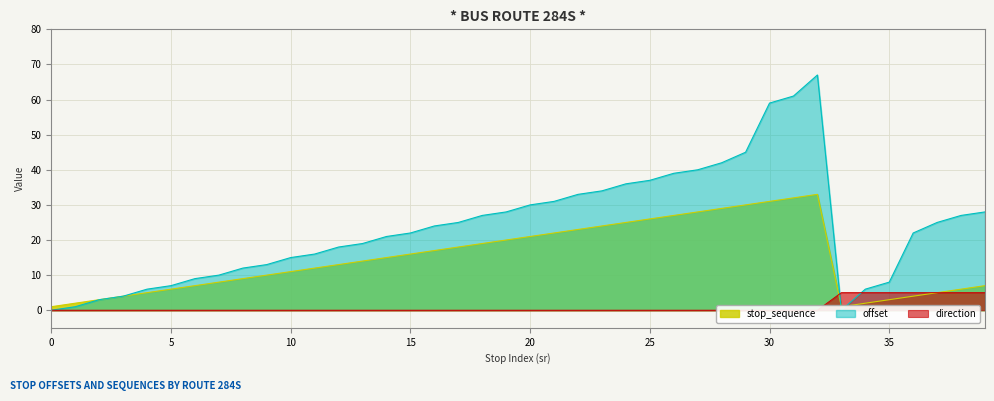

Rank the series at 13 from highest to lowest value.

offset, stop_sequence, direction